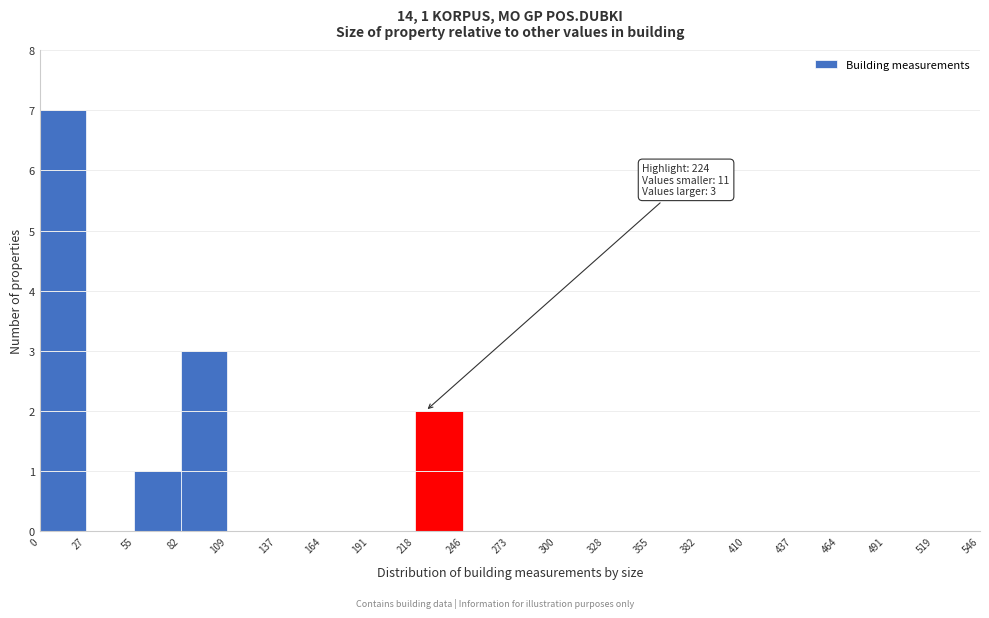

Over which range of the x-axis is the bar tallest?

0 to 27